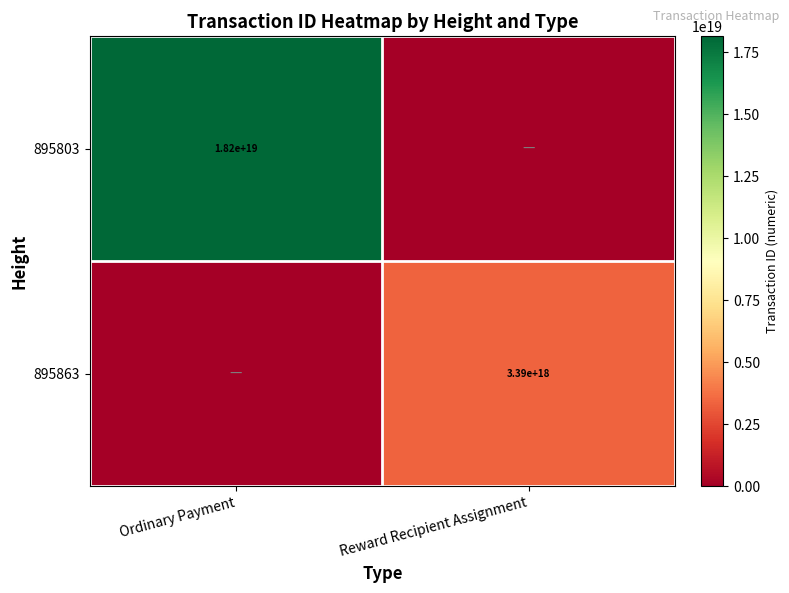

Is the value of 895863 at Reward Recipient Assignment greater than the value of 895803 at Ordinary Payment?

No